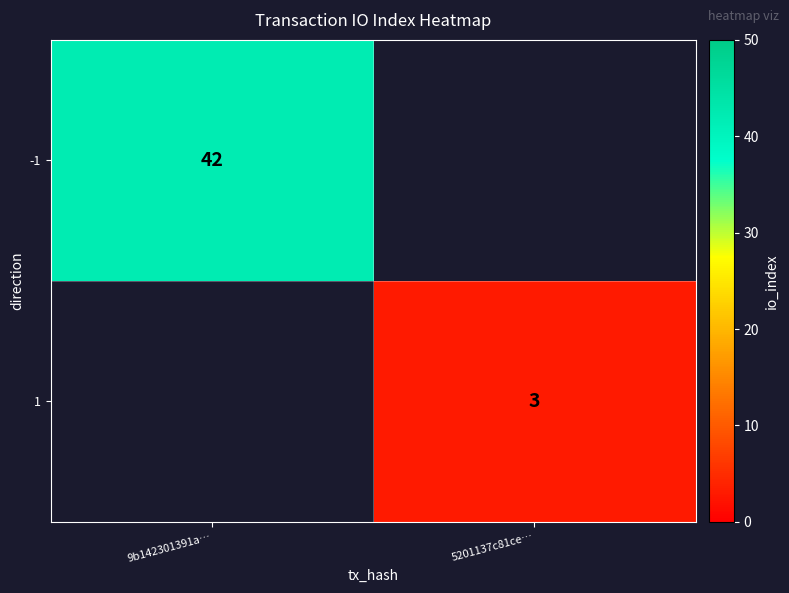

Is the value of -1 at 9b142301391a… greater than the value of 1 at 5201137c81ce…?

Yes